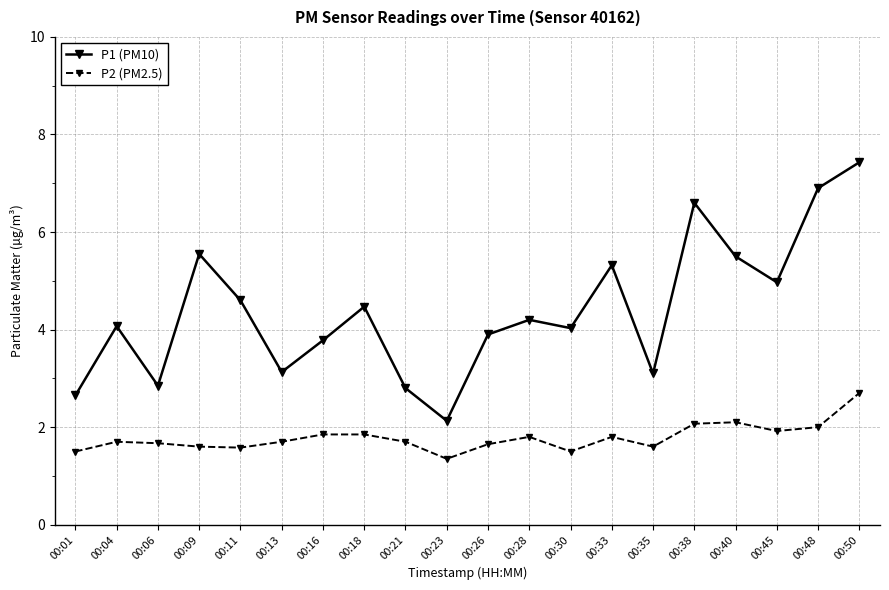

At 00:26, list the series in order from smallest to largest.

P2 (PM2.5), P1 (PM10)